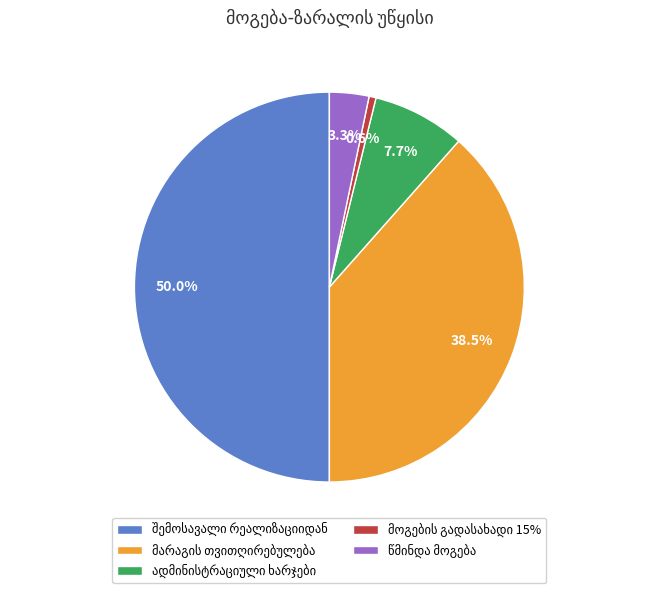

Which category has the smallest portion of the pie?

მოგების გადასახადი 15%